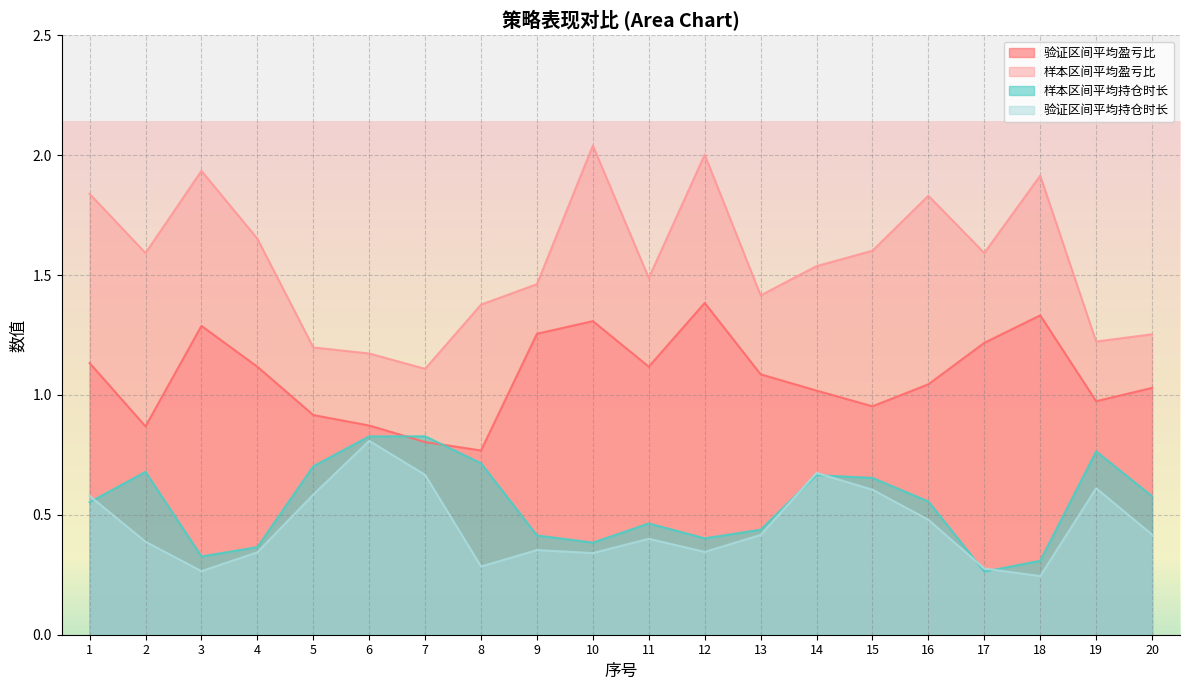

What is the difference between the 样本区间平均持仓时长 values at 13 and 16?

0.1